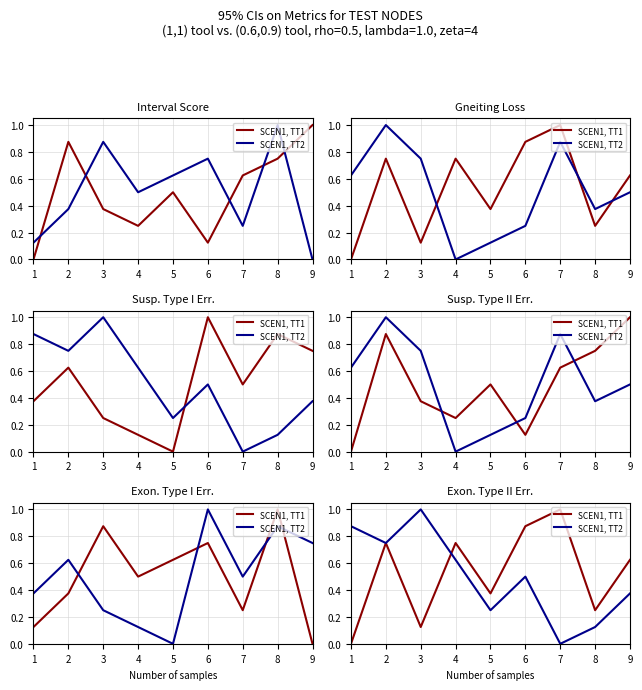

Which category has the highest value in the SCEN1, TT1 series?

7